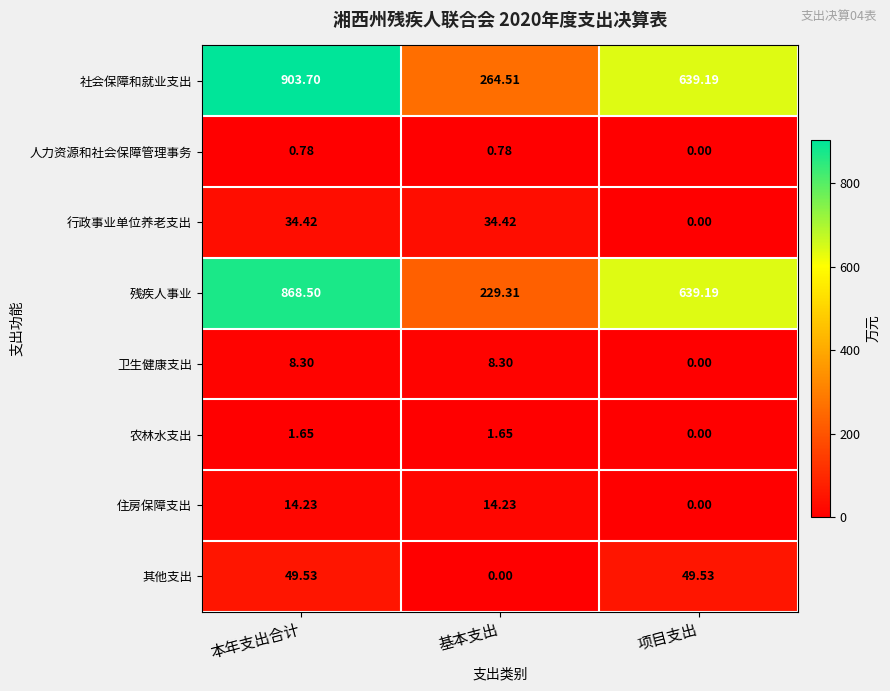

At which label does 农林水支出 first exceed 1?

本年支出合计